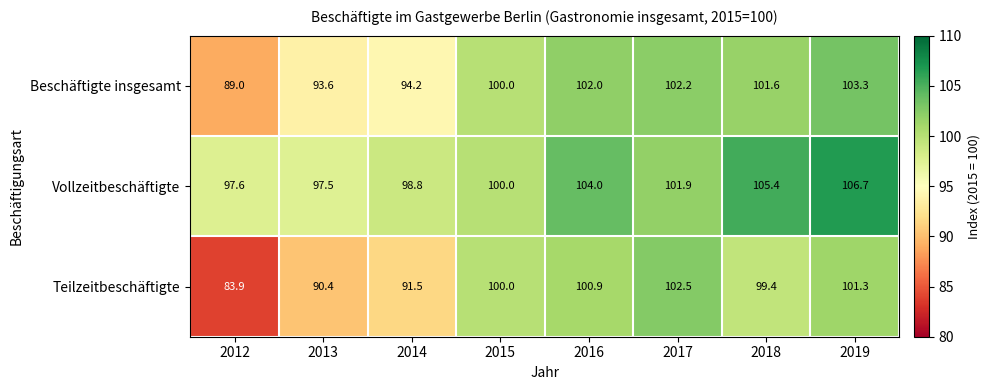

Reading left to right, extract all data points from this chart.

Beschäftigte insgesamt: 89.0	93.6	94.2	100.0	102.0	102.2	101.6	103.3
Vollzeitbeschäftigte: 97.6	97.5	98.8	100.0	104.0	101.9	105.4	106.7
Teilzeitbeschäftigte: 83.9	90.4	91.5	100.0	100.9	102.5	99.4	101.3